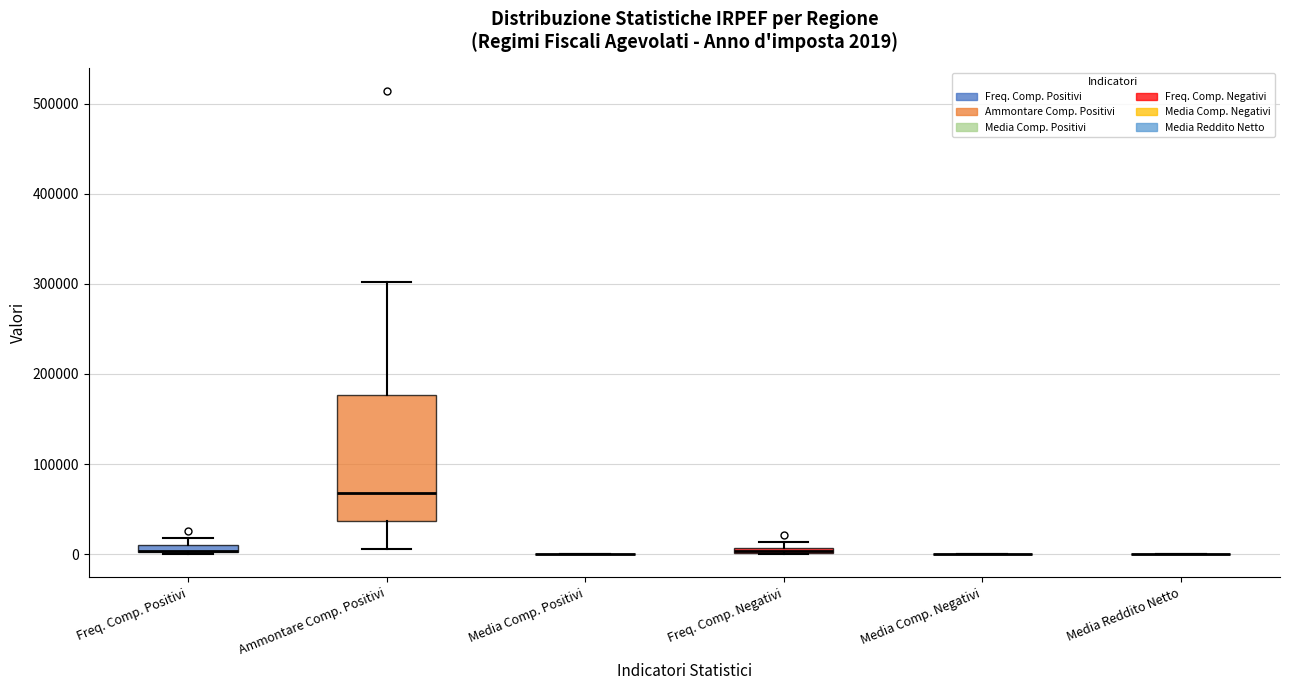

Which box is the tallest, from its lower edge to its upper edge?

Ammontare Comp. Positivi